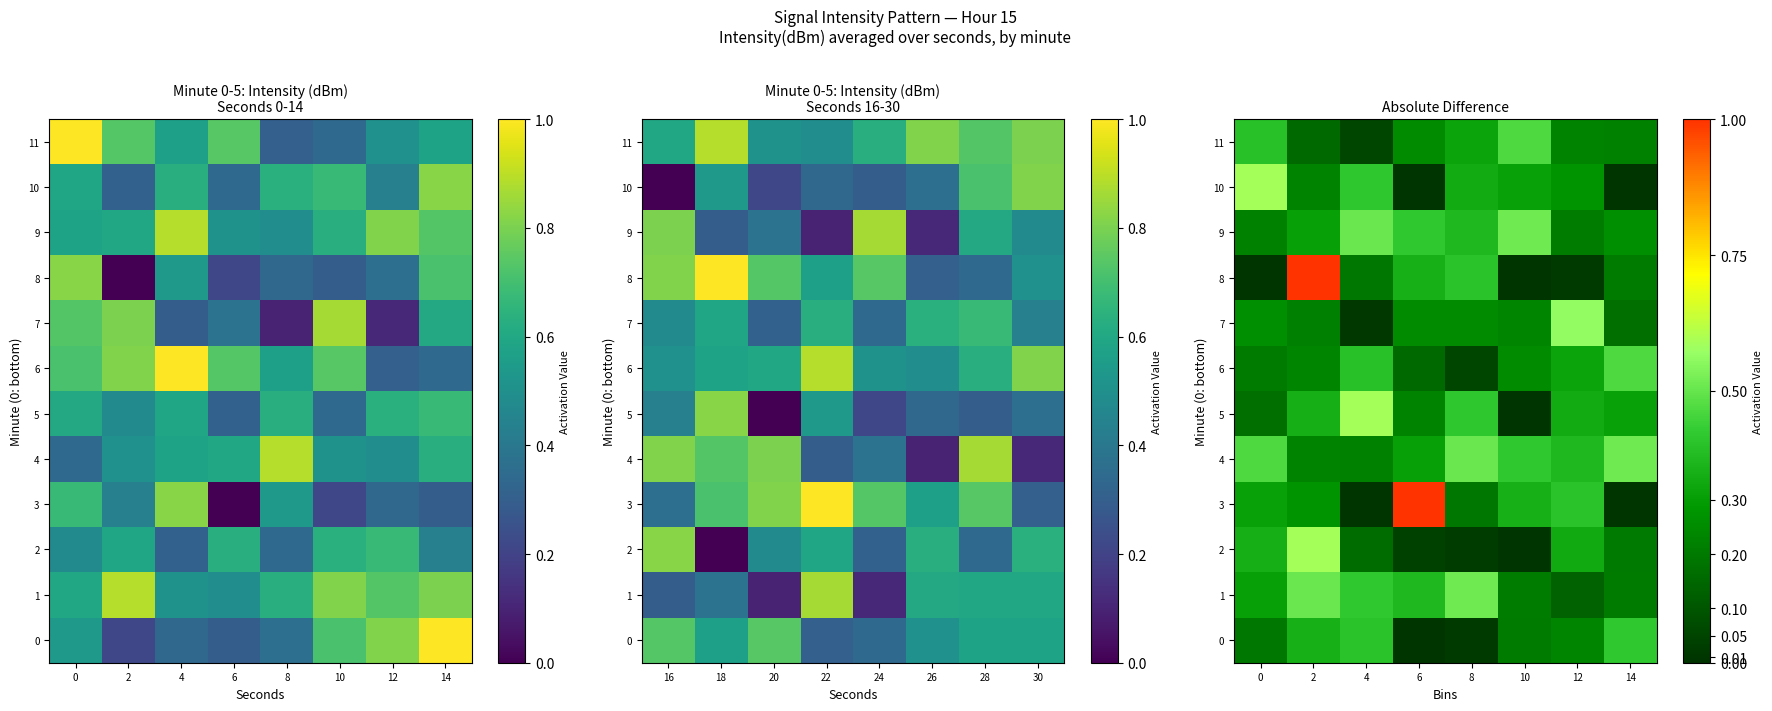

What is the difference between the second highest and second lowest values in the 1 series?

0.3